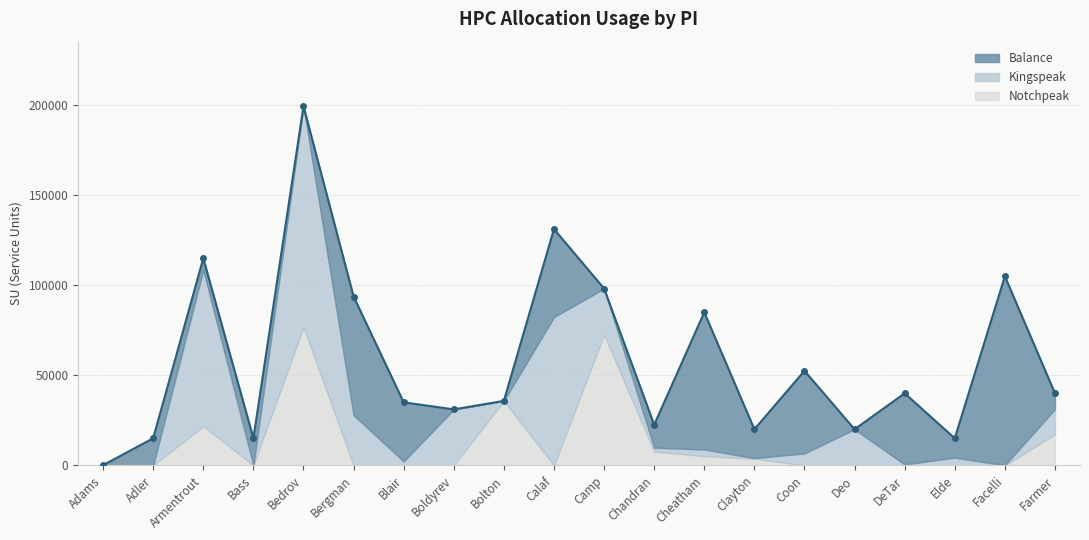

The chart shows a value of 4226.8 at Bass. True or false?

False